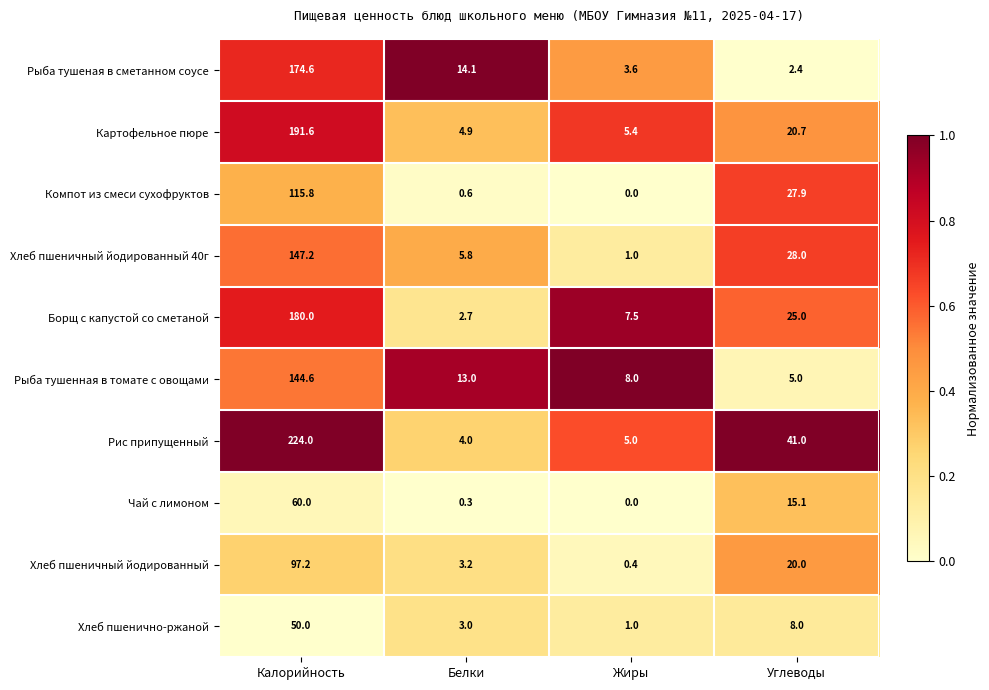

What is the difference between the maximum and minimum values in the Борщ с капустой со сметаной series?

177.3